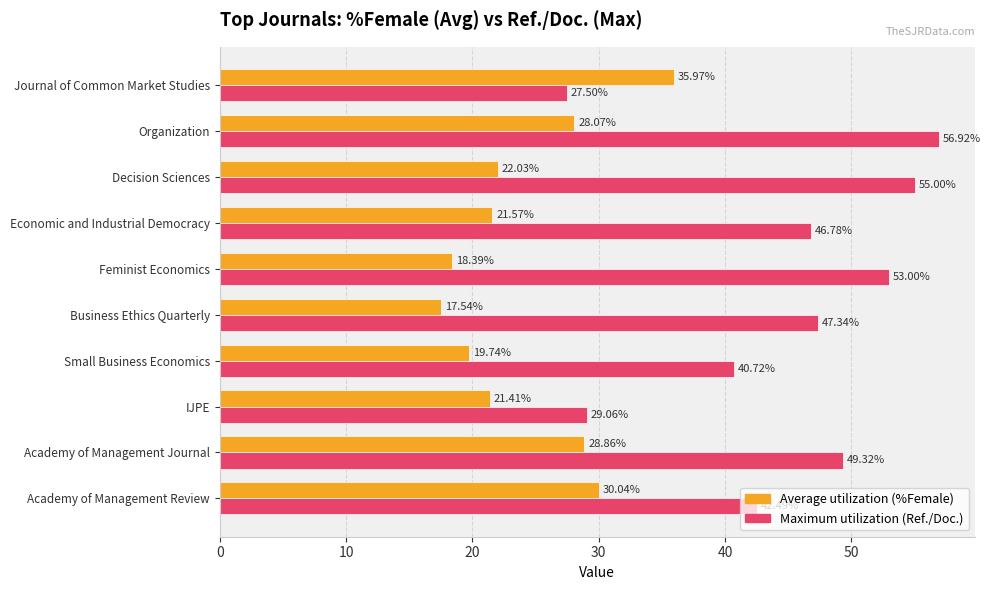

What is the difference between the maximum and minimum values in the Maximum utilization (Ref./Doc.) series?

29.4